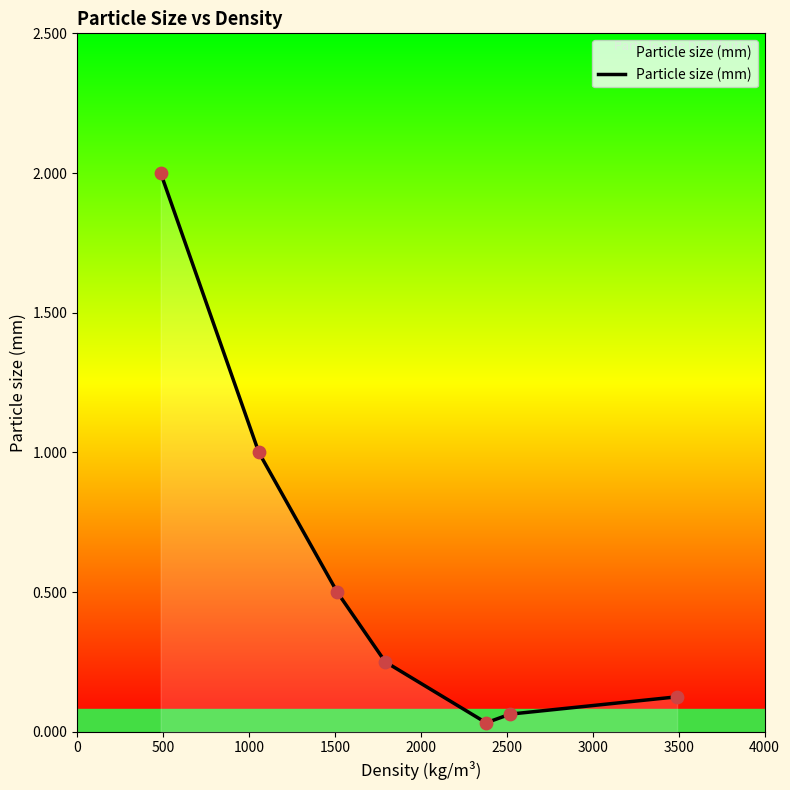

Which has a higher value, 1000 or 1500?

1000